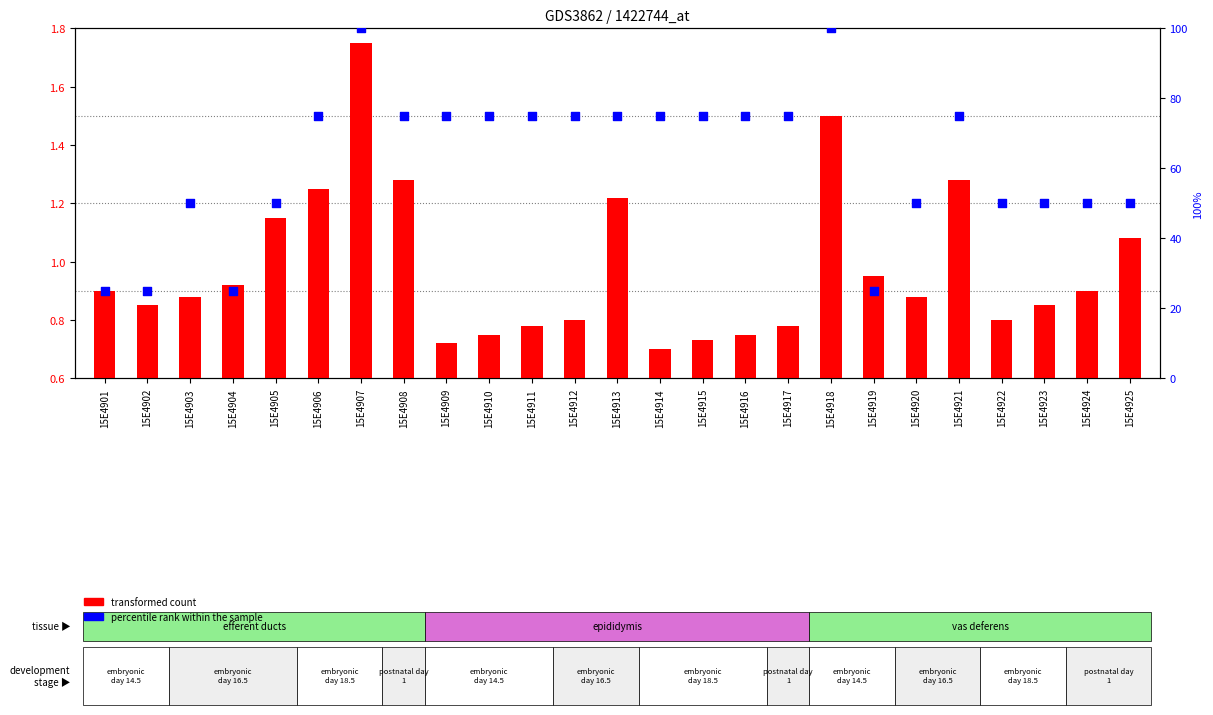

Which series reaches the maximum Y coordinate?

percentile rank within the sample